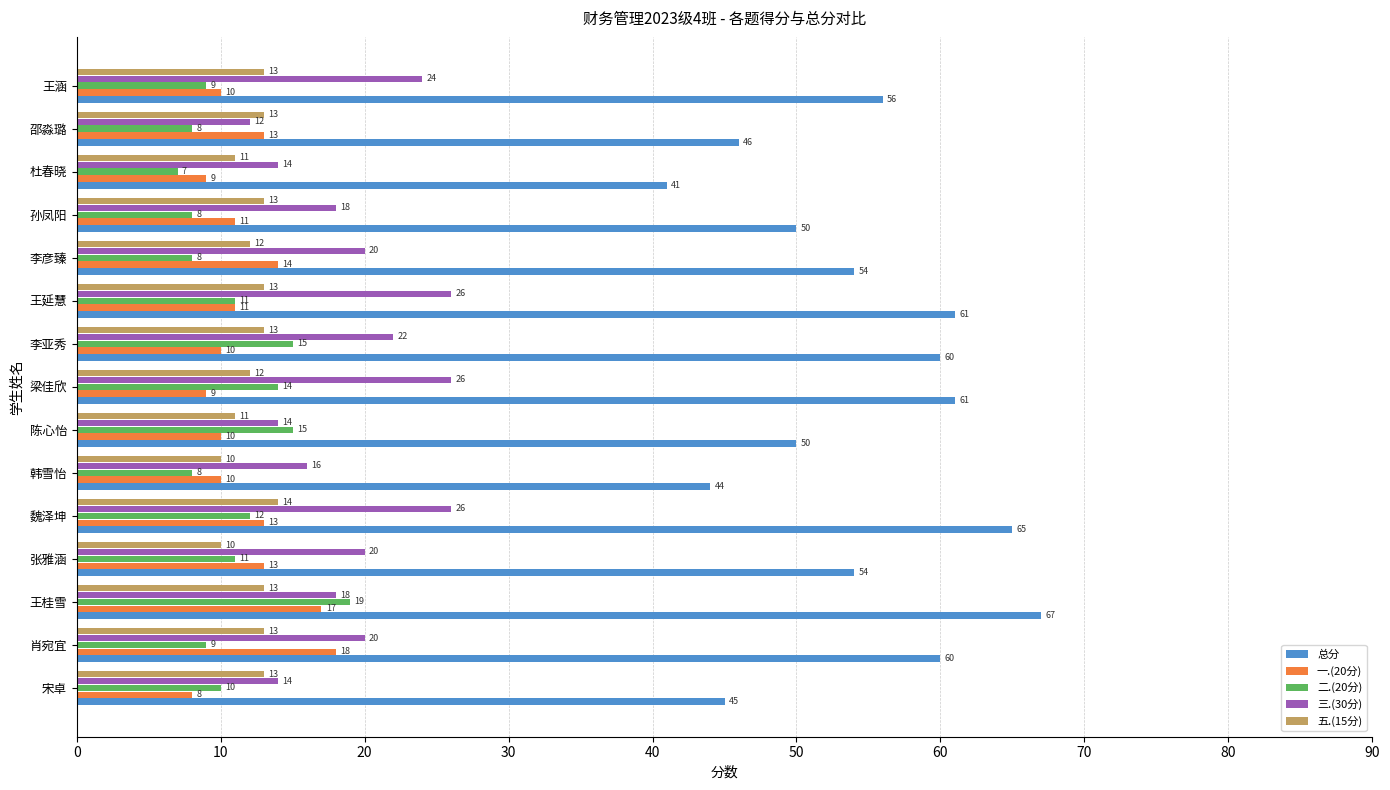

What are all the series names shown in the legend?

总分, 一.(20分), 二.(20分), 三.(30分), 五.(15分)